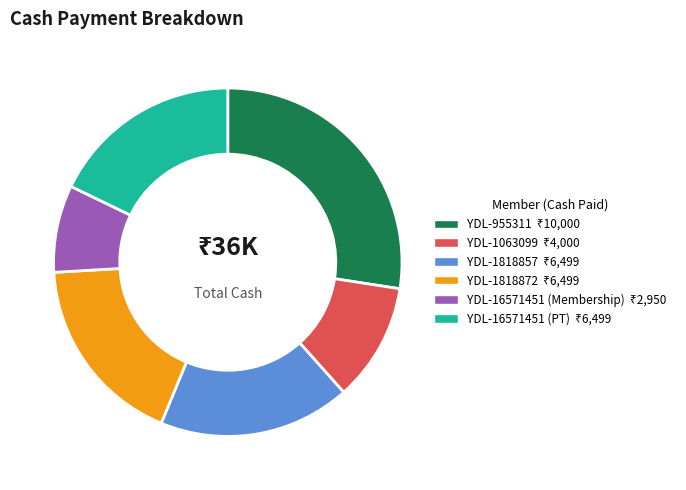

Combined, do YDL-16571451 (Membership) and YDL-1063099 account for over 50%?

No